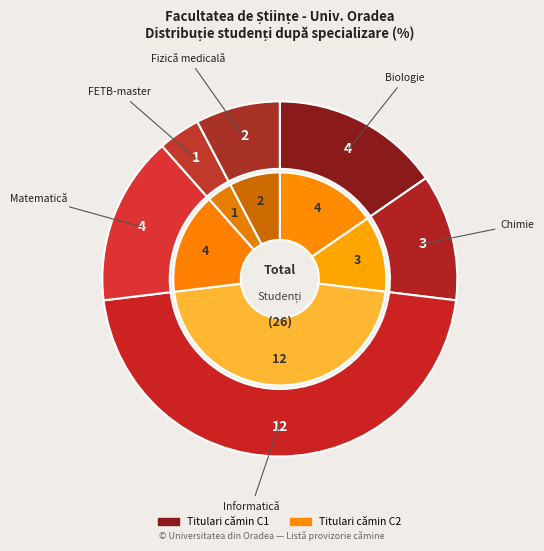

Which slice is the smallest?

FETB-master